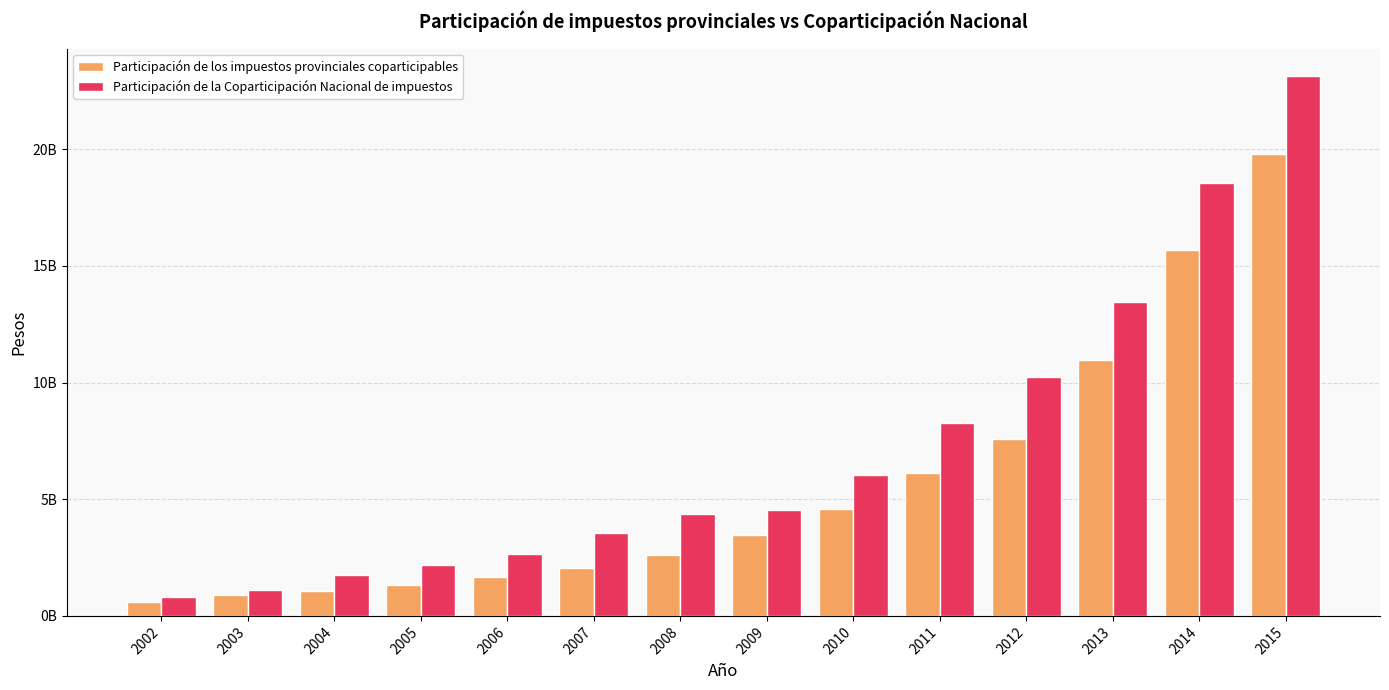

Reading right to left, list all the values displayed in this chart.

Participación de los impuestos provinciales coparticipables: 2015=19819786306	2014=15692912520	2013=10982505600	2012=7574966540	2011=6142716963	2010=4589212089	2009=3480570124	2008=2597160145	2007=2036676825	2006=1647993947	2005=1311635644	2004=1076190565	2003=902576033	2002=602113701
Participación de la Coparticipación Nacional de impuestos: 2015=23161900796	2014=18555129717	2013=13463307948	2012=10259459215	2011=8286694378	2010=6059697124	2009=4553595459	2008=4355236964	2007=3535800211	2006=2669535834	2005=2182734523	2004=1744933032	2003=1126009667	2002=801160538